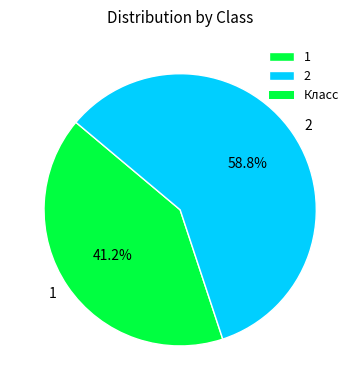

Count the number of slices in the pie.

2